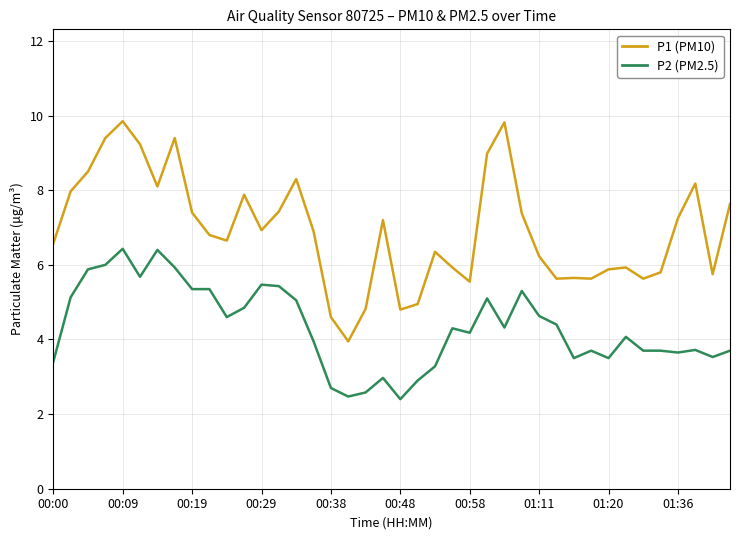

Which series has the largest total across all categories?

P1 (PM10)